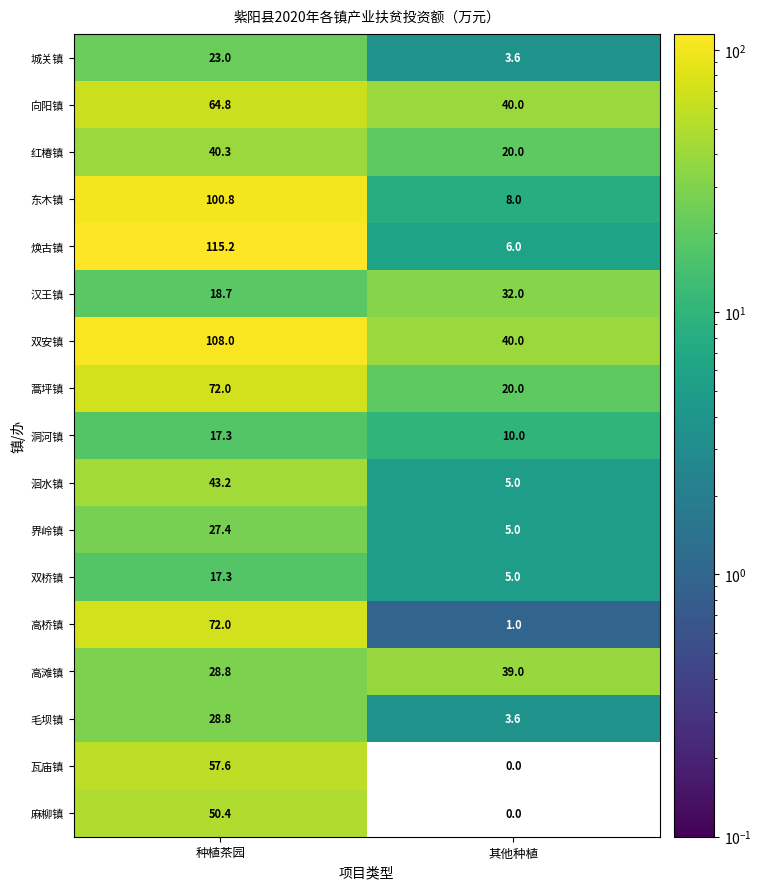

Count the number of categories in the chart.

2